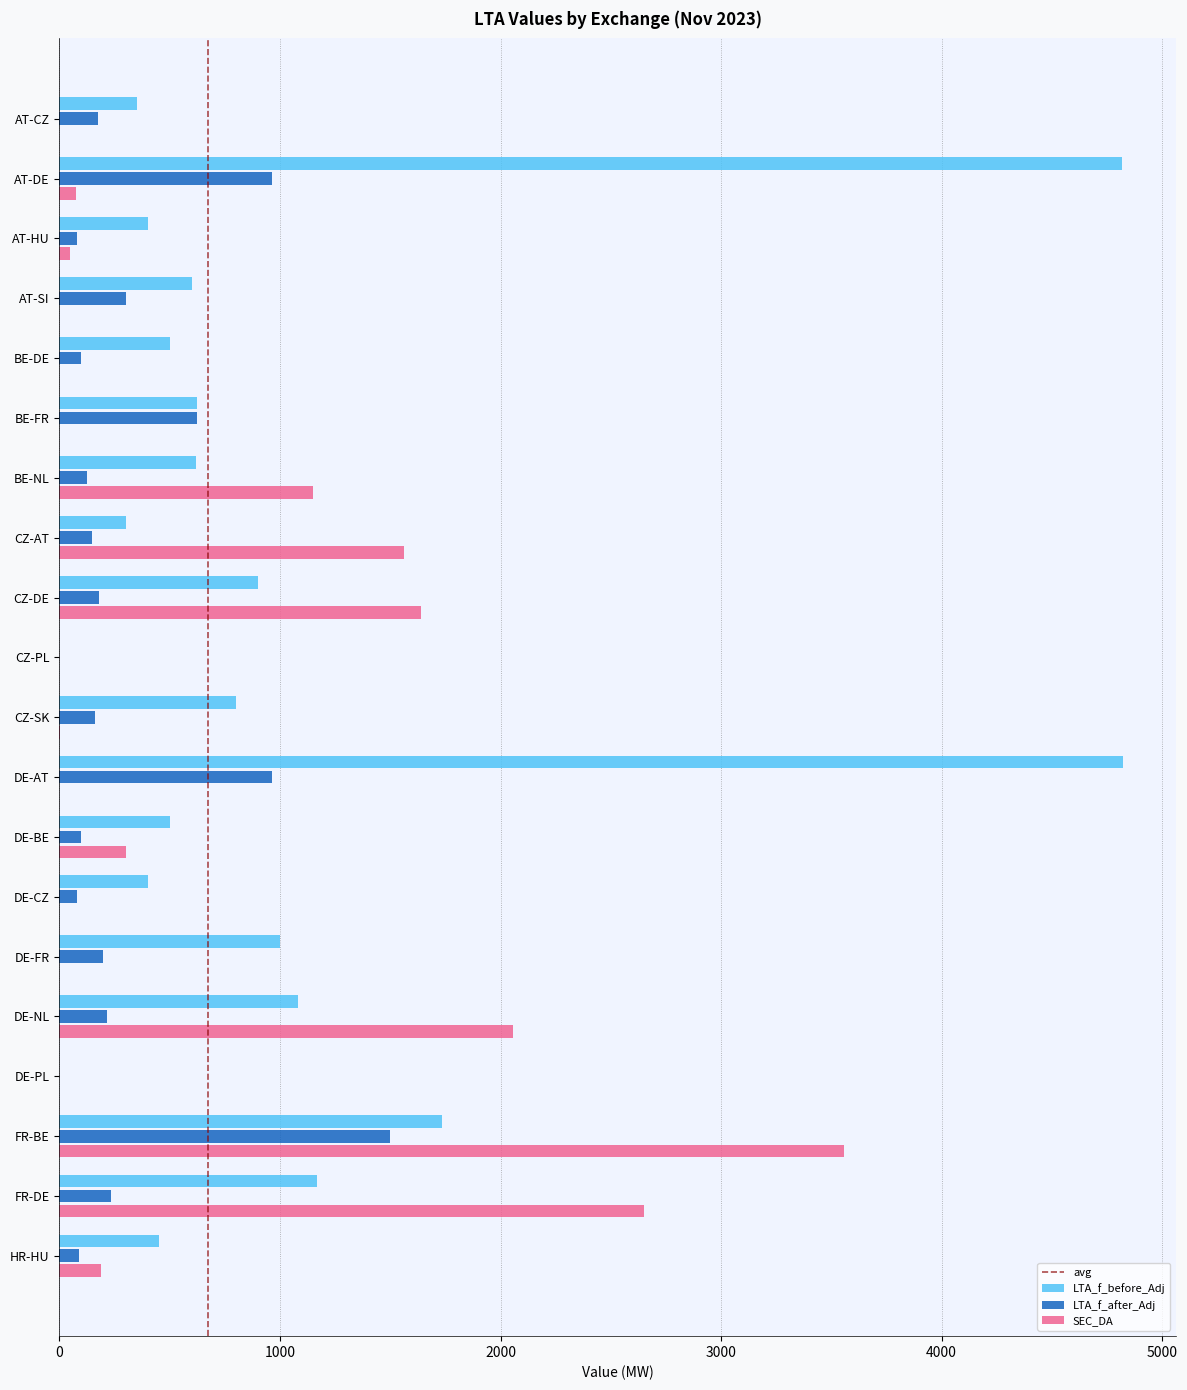

Count the number of data series in this chart.

3